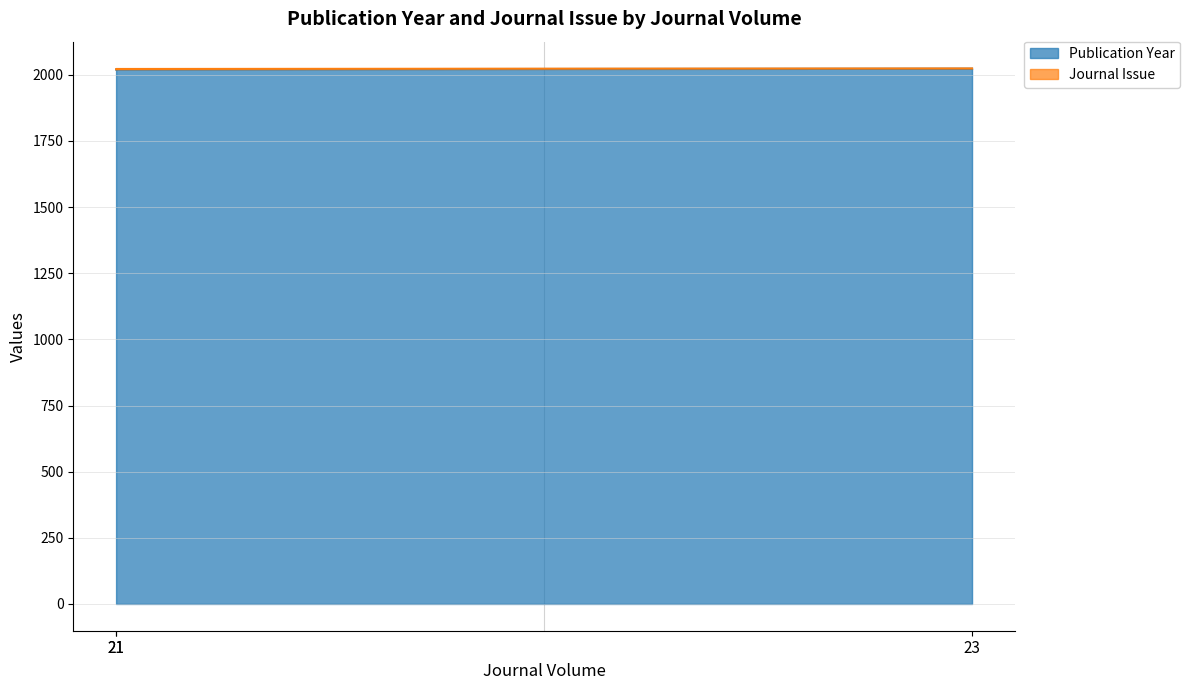

Rank the categories by value from lowest to highest.

21, 21, 23